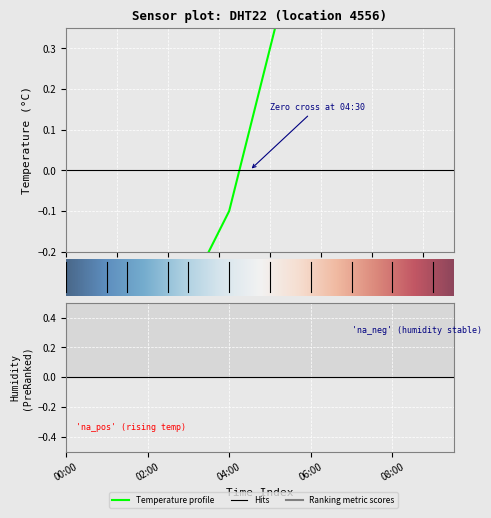

What is the sum of the values at 04:00 and 07:00?

1.5